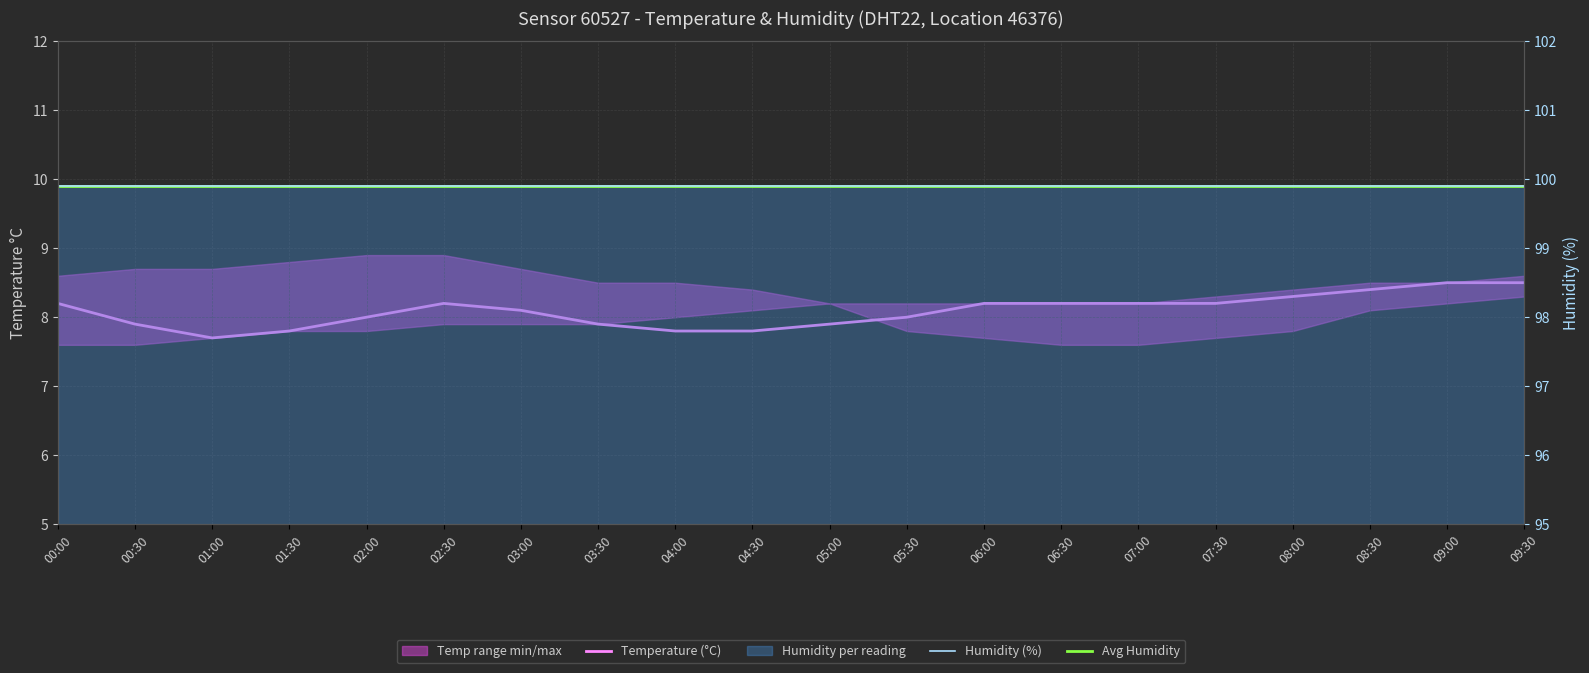

List the series in order of their peak value, lowest first.

Temperature (°C), Avg Humidity, Humidity (%)